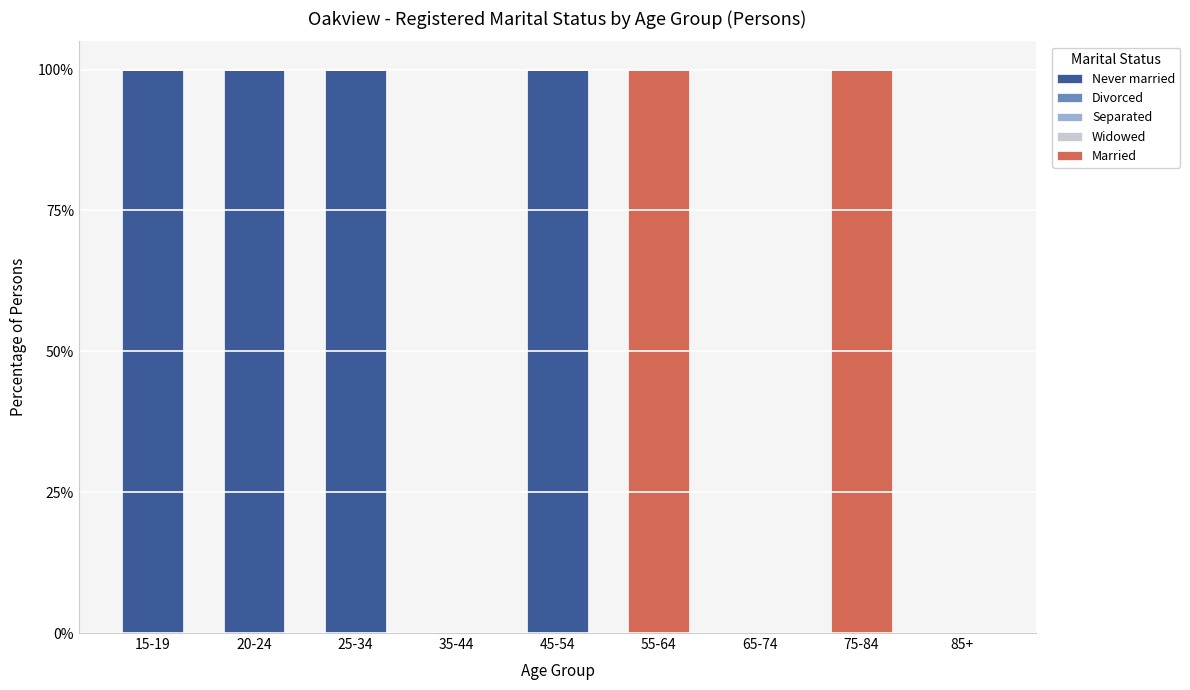

What is the highest value of the Never married series?

100